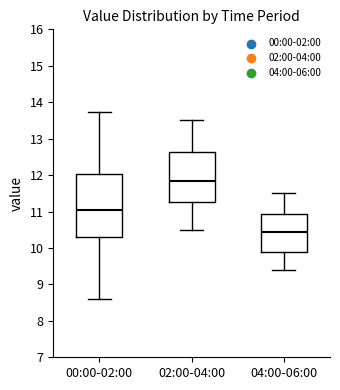

Reading left to right, read every box against the y-axis: the position of its median line, the range the box covers, and the ends of its whiskers. The values are not printed on the chart, so give them approximately, as read against the axis.

00:00-02:00: median 11.1, box 10.3 to 12.0, whiskers 8.6 to 13.7
02:00-04:00: median 11.9, box 11.3 to 12.6, whiskers 10.5 to 13.5
04:00-06:00: median 10.5, box 9.9 to 10.9, whiskers 9.4 to 11.5